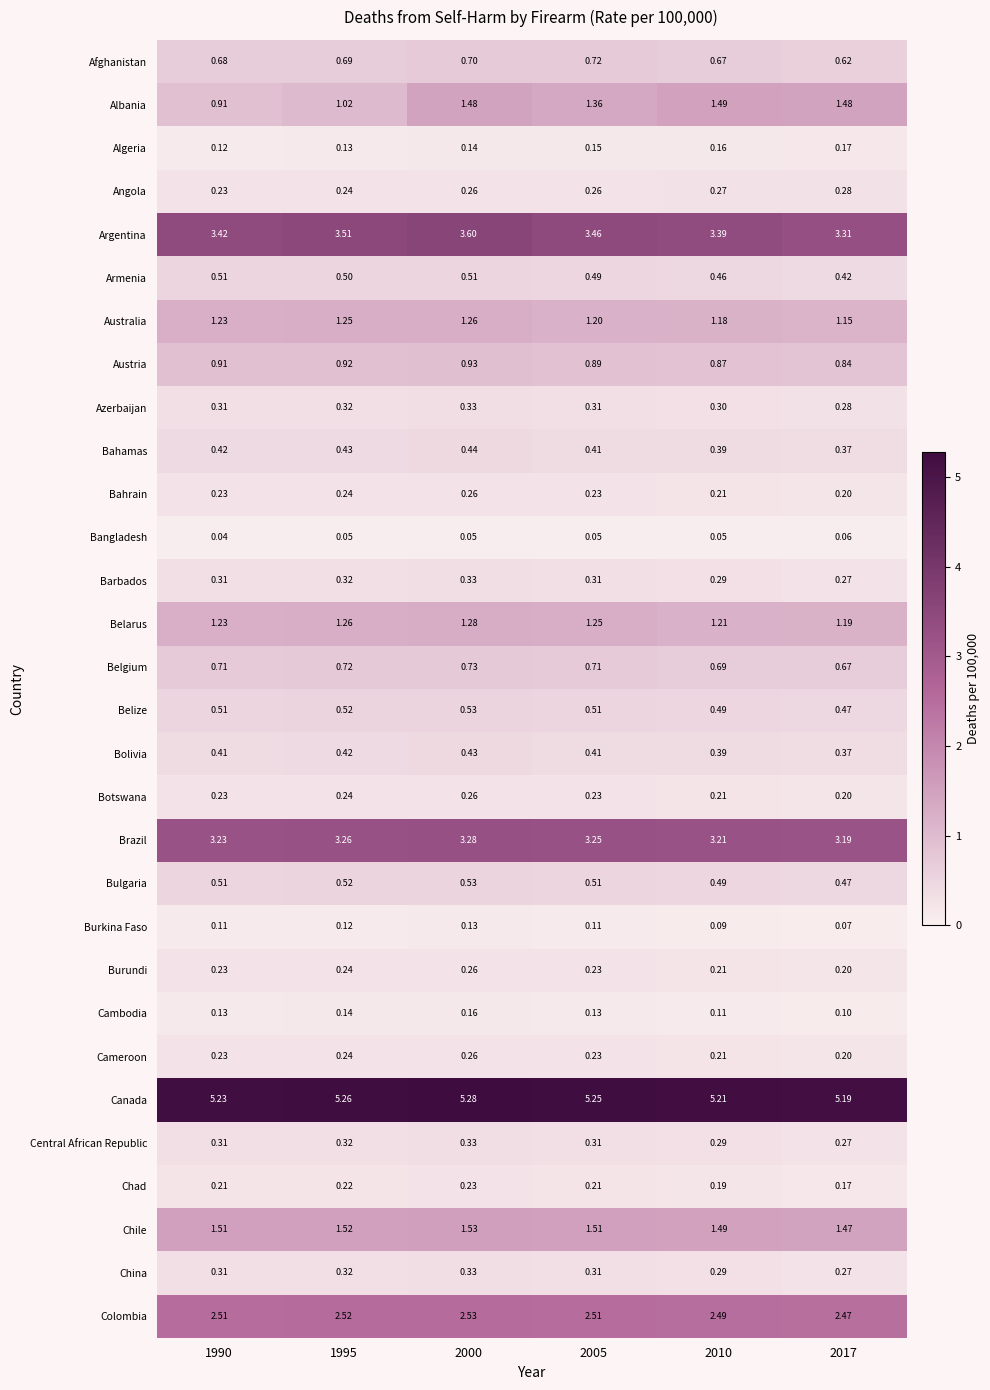

Which series has the largest range (max minus min)?

Albania